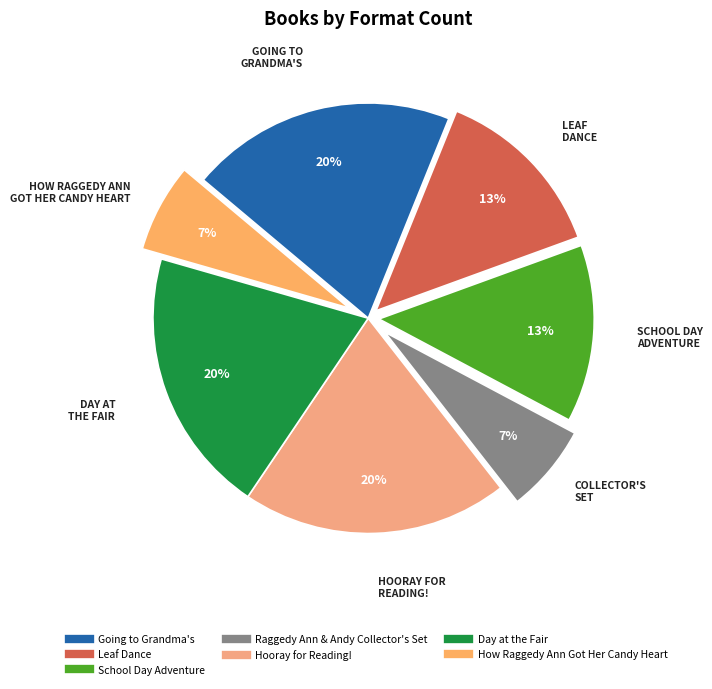

How many segments does this pie chart have?

7